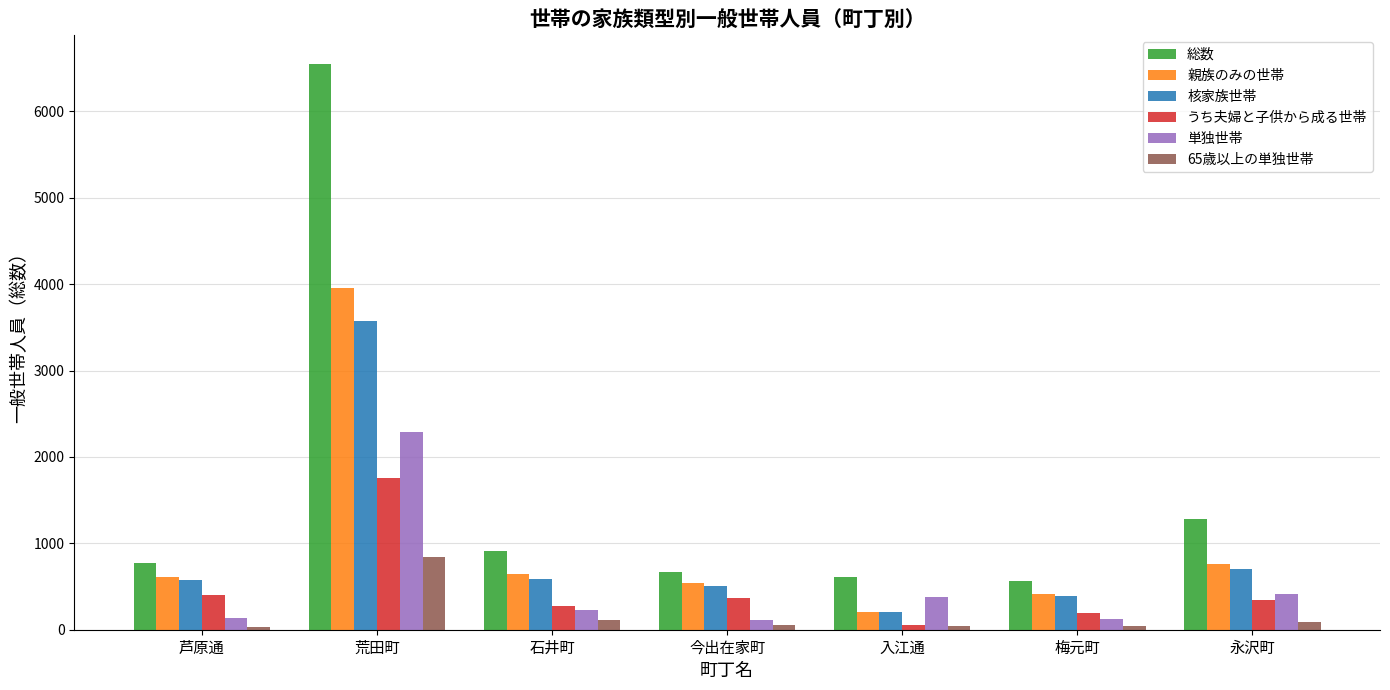

What is the greatest value displayed?

6553